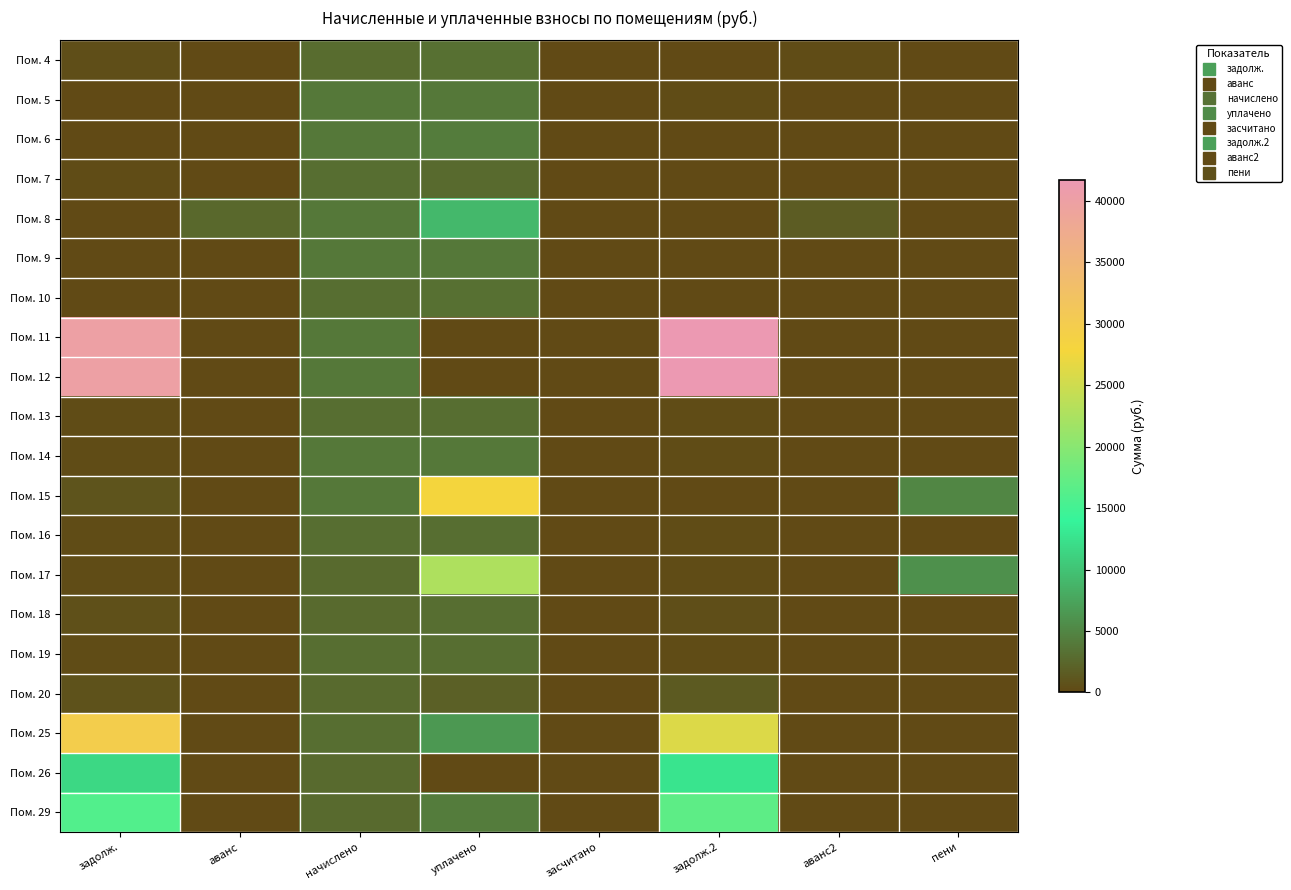

At which category is the sum across all series the highest?

задолж.2